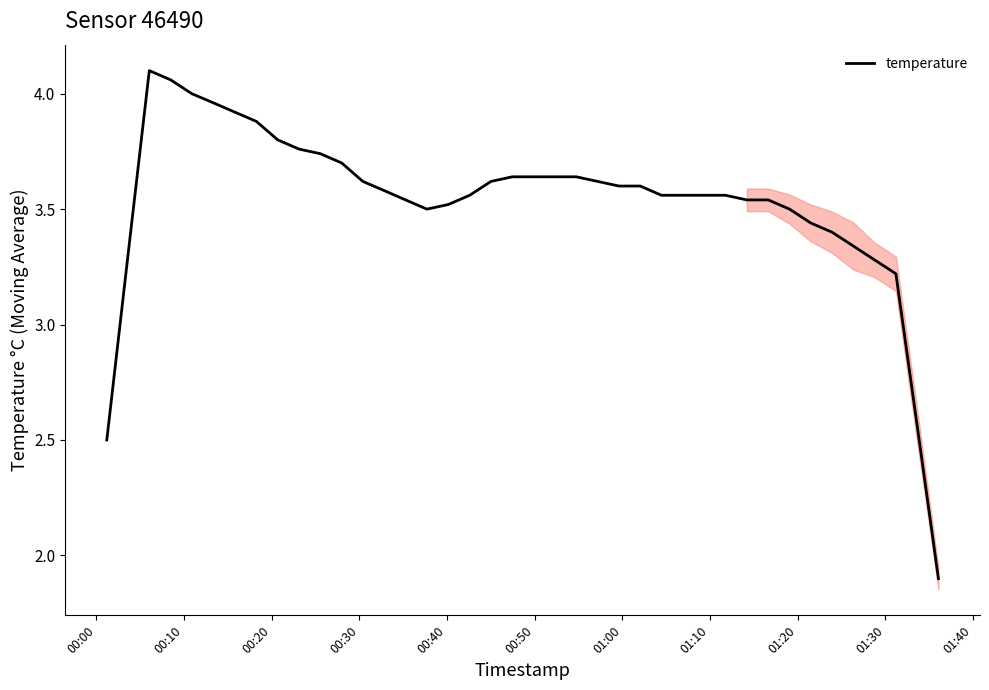

What is the minimum value shown in the chart?

1.9